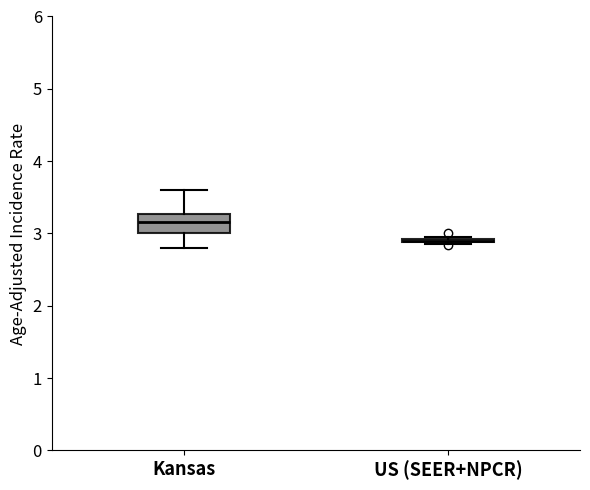

Which box is the tallest, from its lower edge to its upper edge?

Kansas